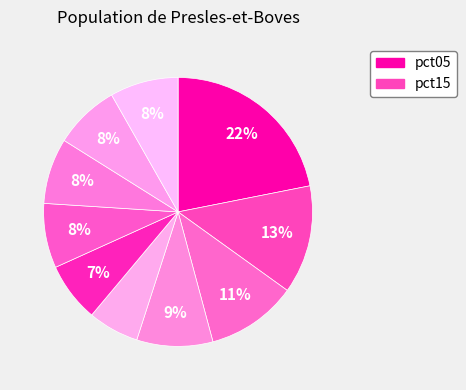

How many slices are in this pie chart?

10